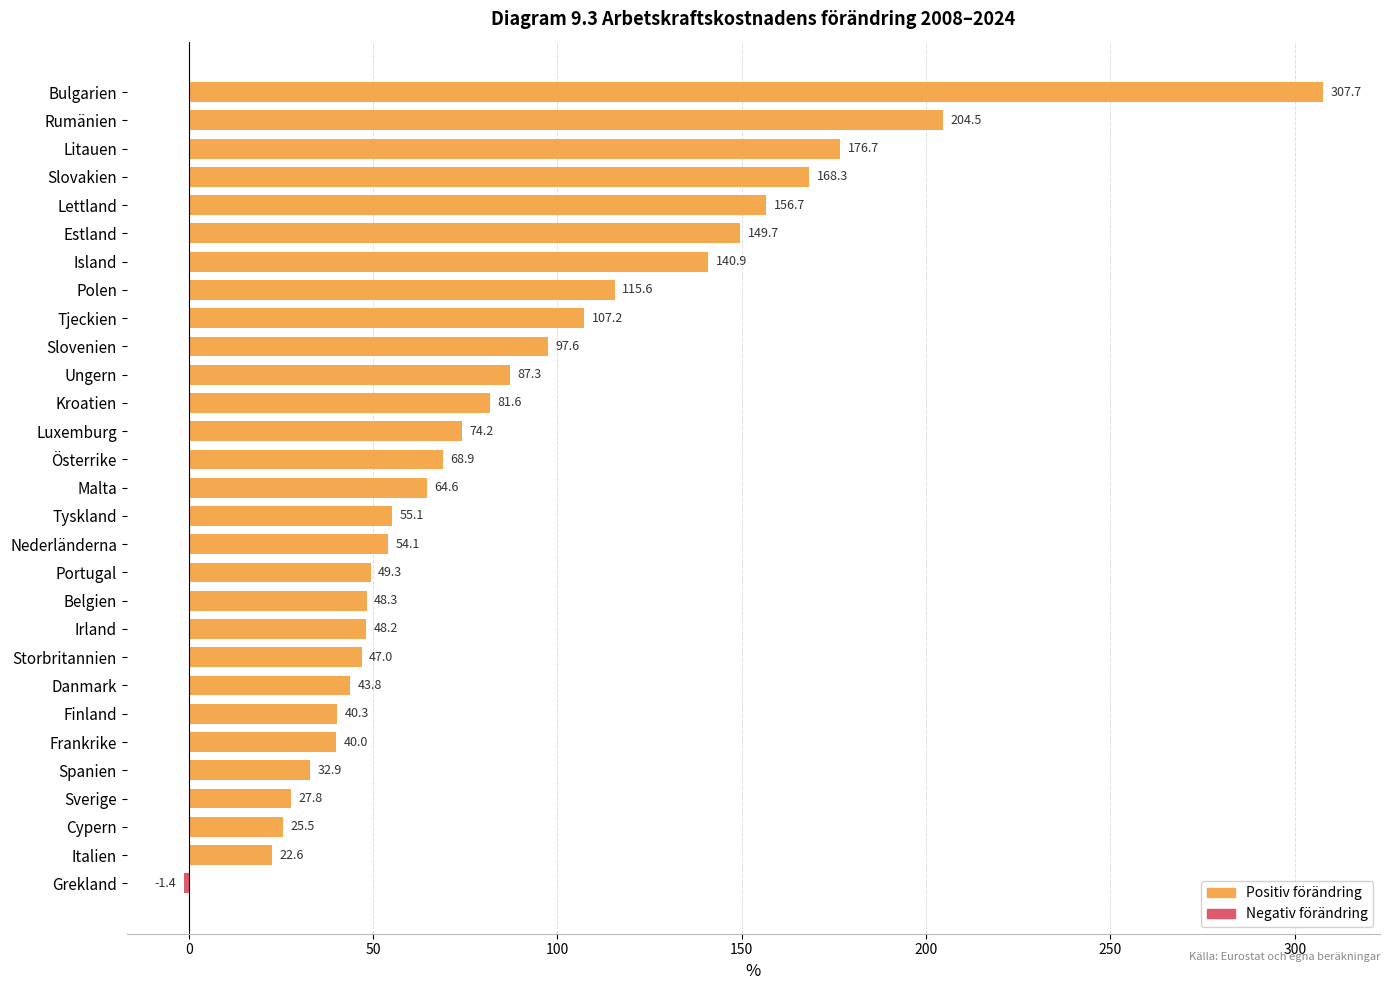

Rank the categories by value from highest to lowest.

Bulgarien, Rumänien, Litauen, Slovakien, Lettland, Estland, Island, Polen, Tjeckien, Slovenien, Ungern, Kroatien, Luxemburg, Österrike, Malta, Tyskland, Nederländerna, Portugal, Belgien, Irland, Storbritannien, Danmark, Finland, Frankrike, Spanien, Sverige, Cypern, Italien, Grekland